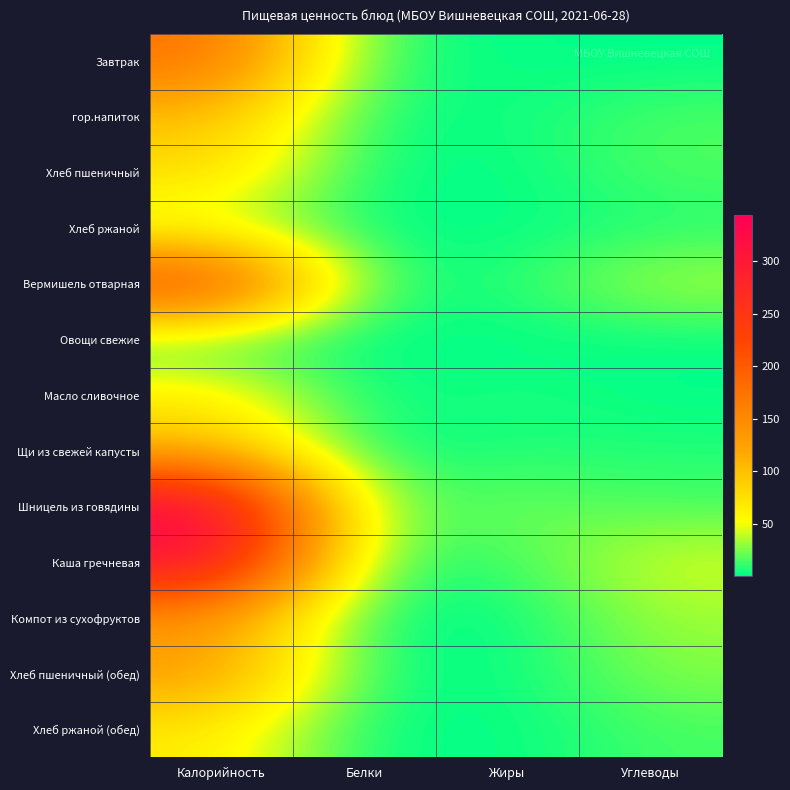

What is the difference between the highest and lowest values at Углеводы?

44.7